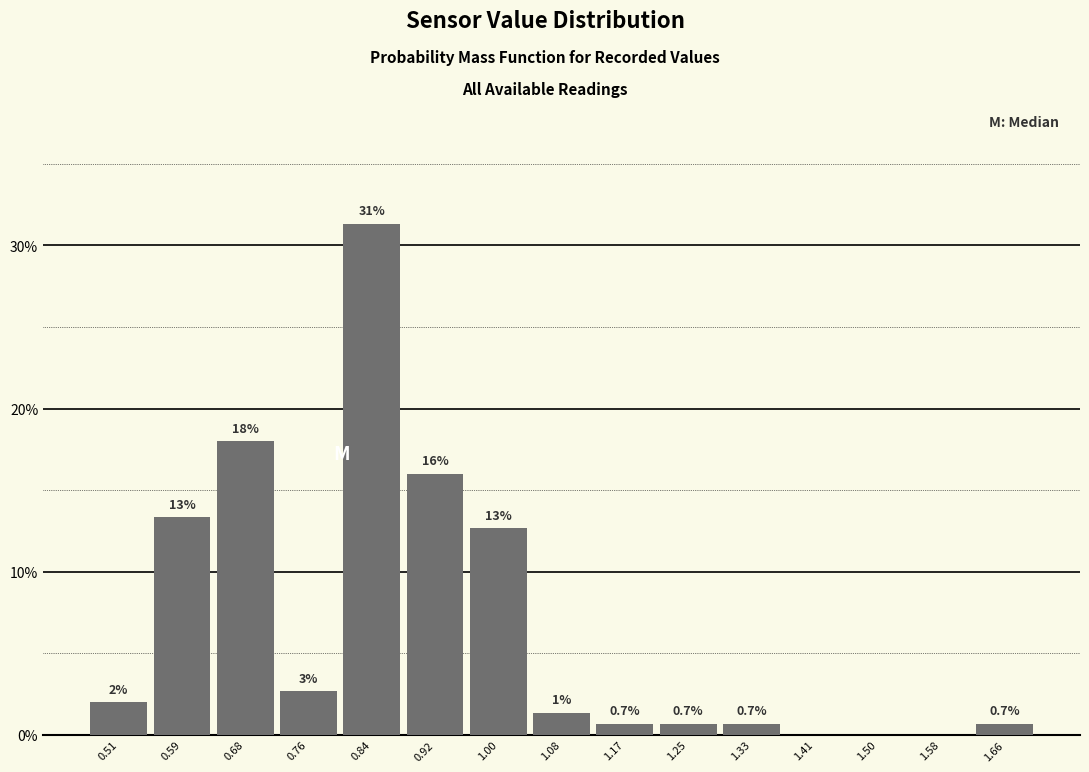

Which range on the x-axis has the tallest bar?

0.798 to 0.880